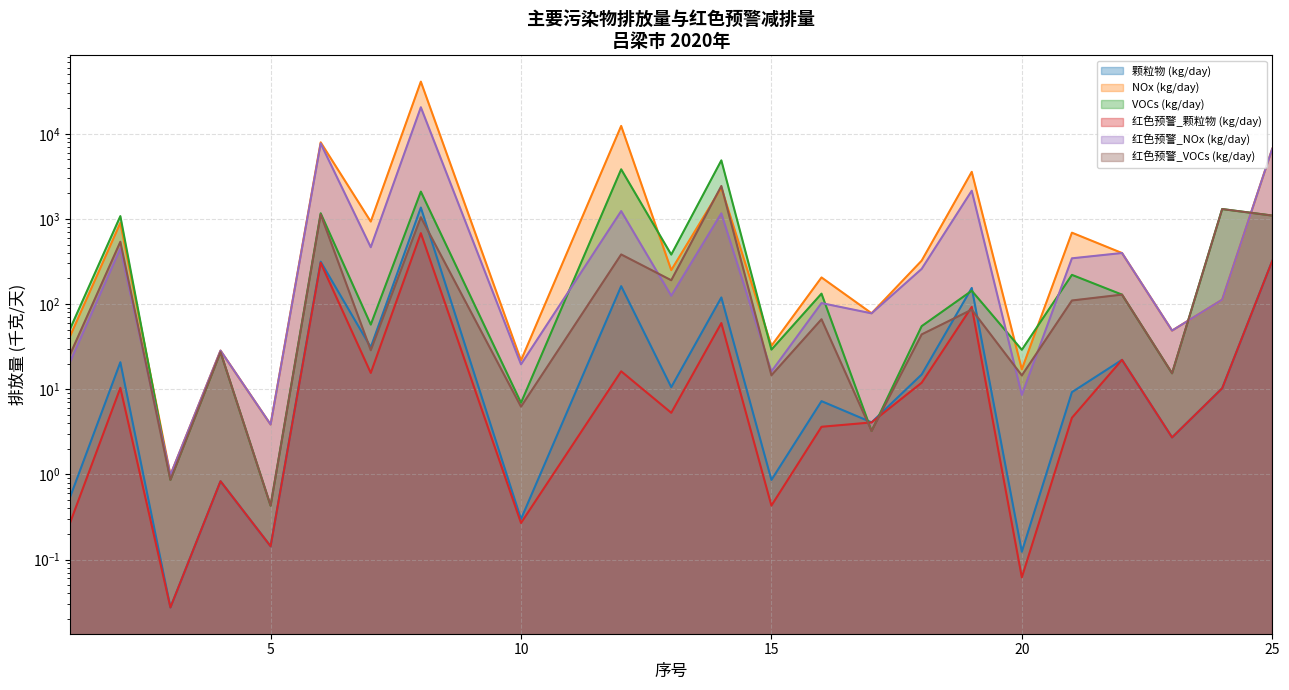

What is the value of the VOCs (kg/day) point at the 12th from the left?

4874.5